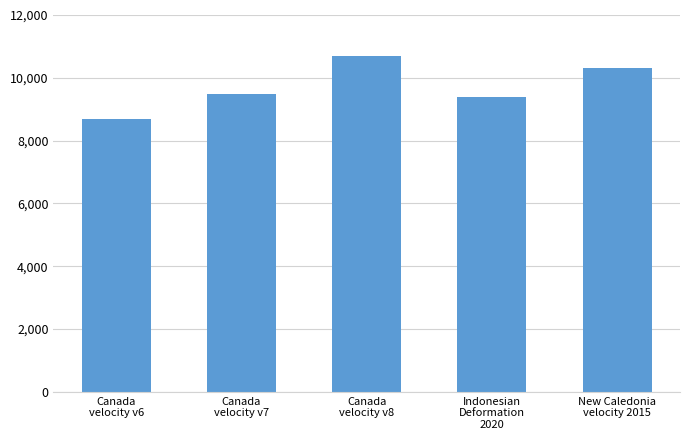

What is the change in value from Canada
velocity v8 to Indonesian
Deformation
2020?

-1332